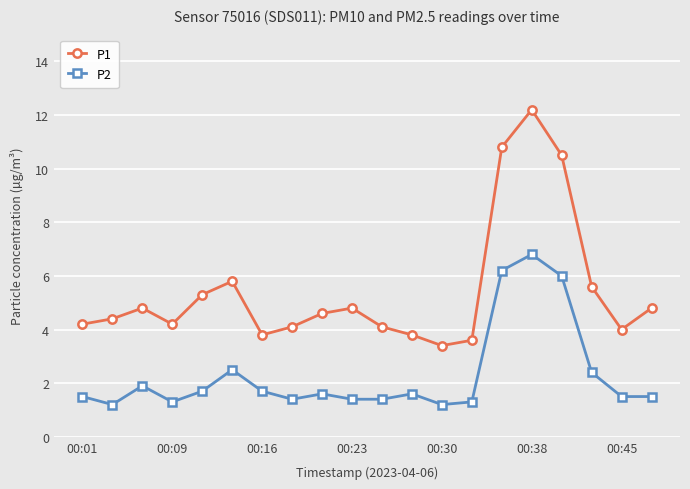

What is the sum of all P1 values?

108.8